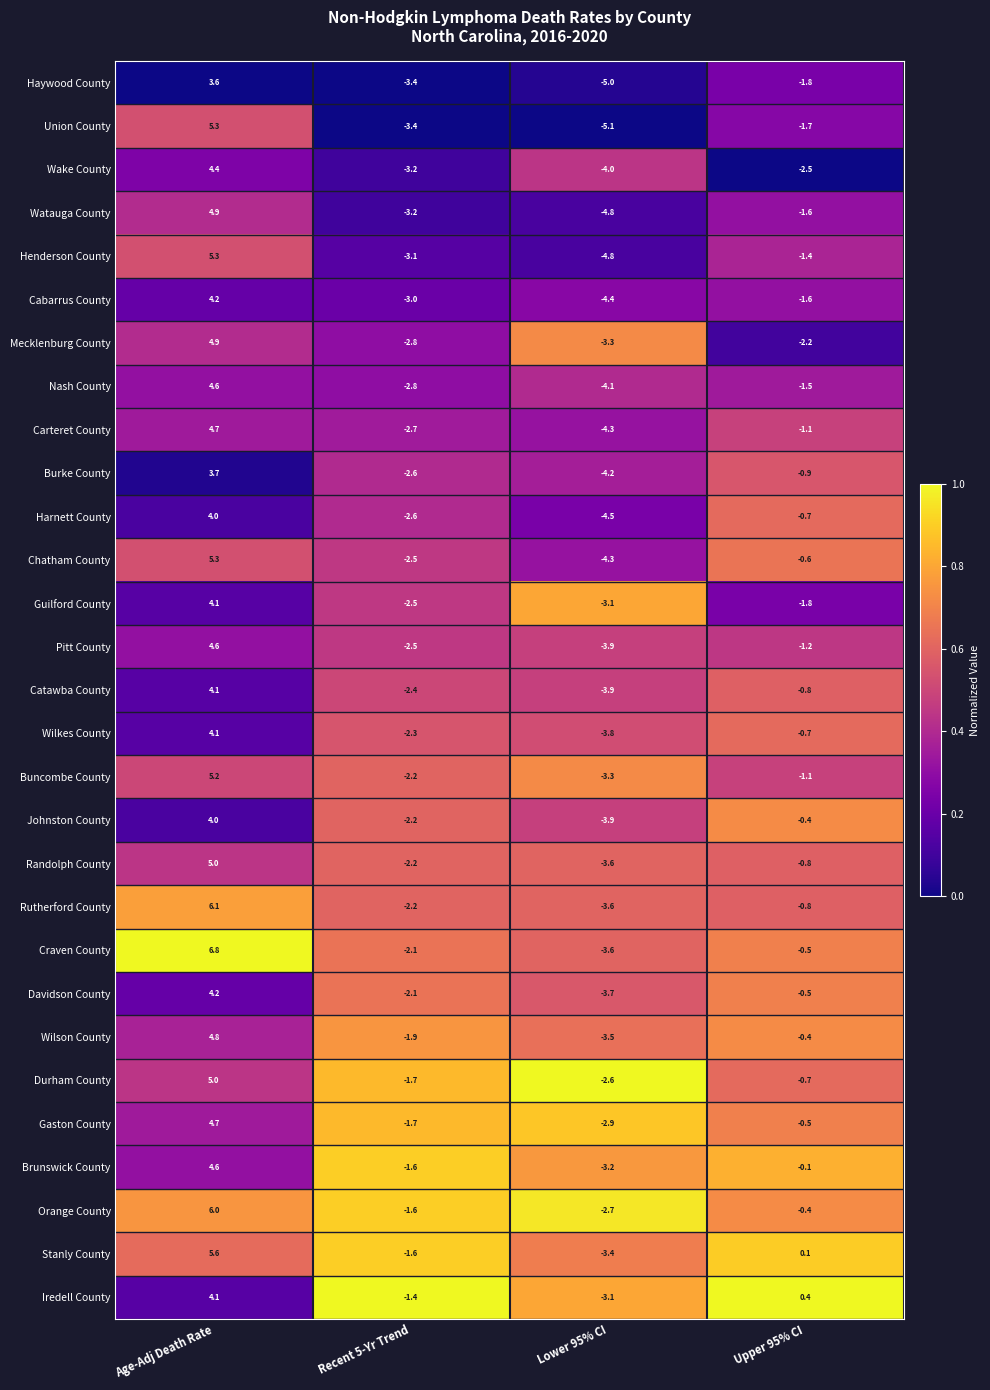

What is the difference between the second highest and second lowest values in the Pitt County series?

1.3